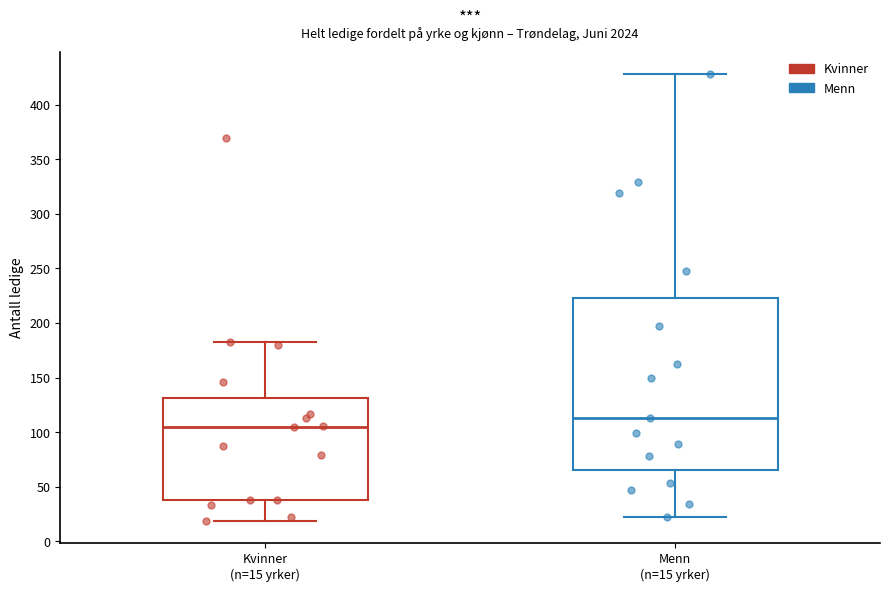

Reading left to right, transcribe this box plot: for each box, give where its median line is, the range the box spans, and where its two whiskers end, as read against the y-axis. The values are not printed on the chart, so give them approximately, as read against the axis.

Kvinner (n=15 yrker): median 105, box 40 to 130, whiskers 20 to 185
Menn (n=15 yrker): median 115, box 65 to 225, whiskers 20 to 430